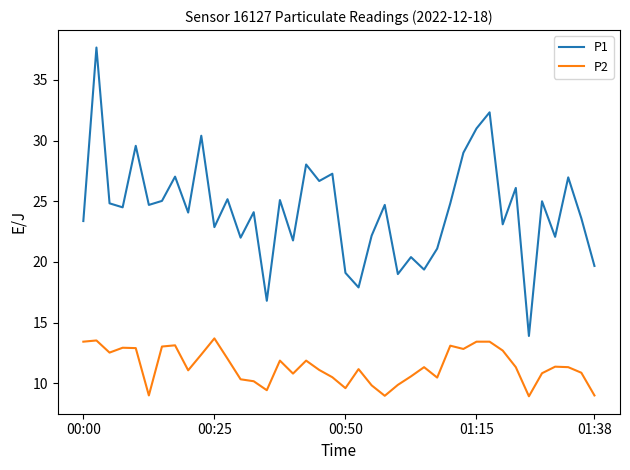

Rank the series by their average value, from lowest to highest.

P2, P1